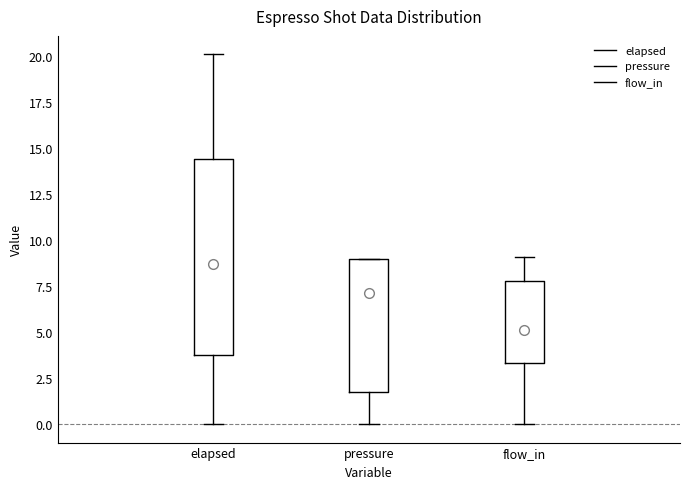

Which box's median line is the lowest?

flow_in